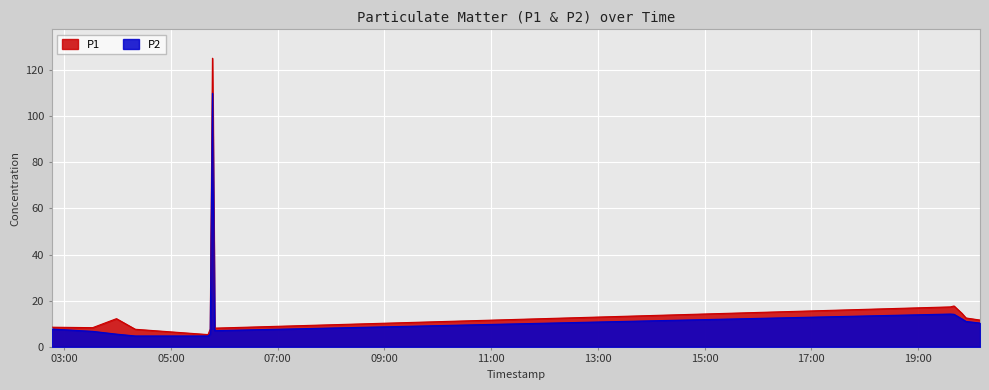

What are all the series names shown in the legend?

P1, P2